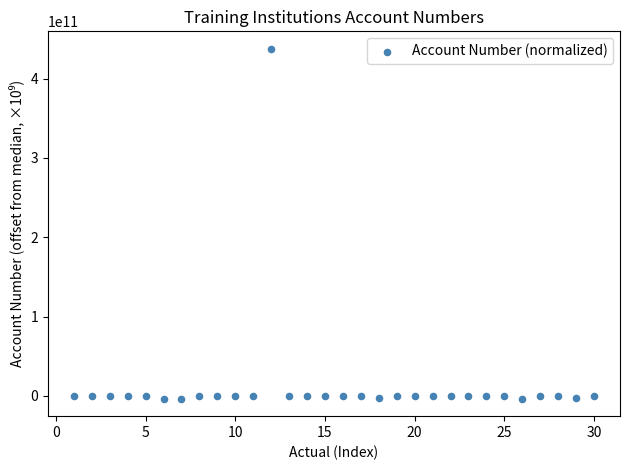

What is the range of X values (max minus min)?

29.0